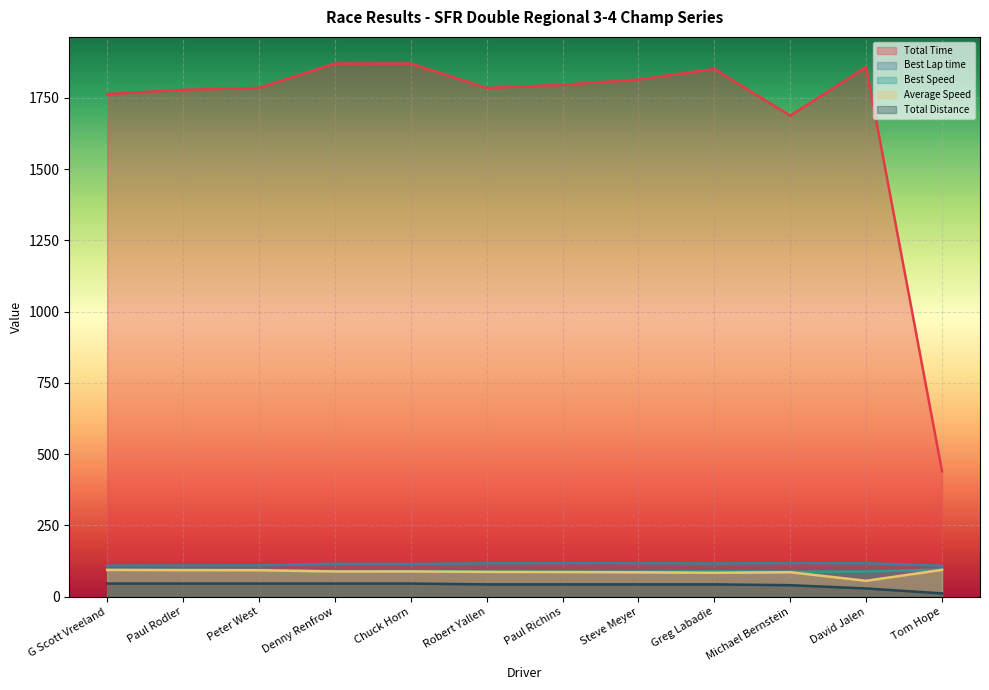

What position from the right is Tom Hope?

1